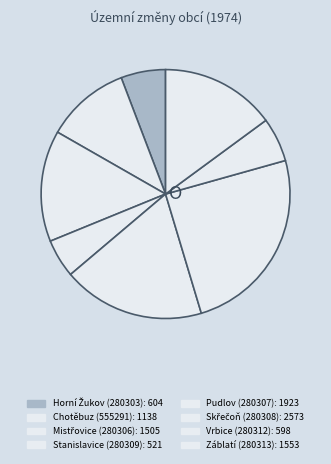

True or false: Mistřovice (280306) accounts for 8% of the total.

False